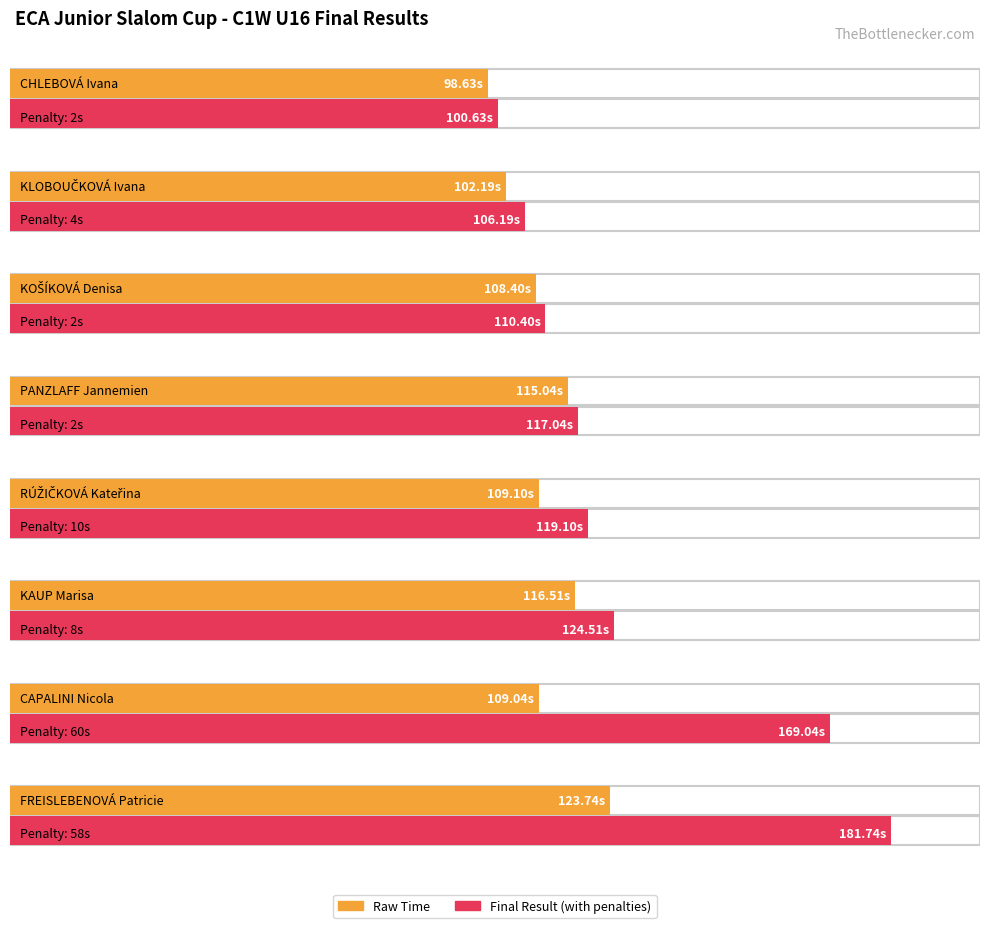

List the labels in order of Final Result value, largest first.

FREISLEBENOVÁ Patricie, CAPALINI Nicola, KAUP Marisa, RÚŽIČKOVÁ Kateřina, PANZLAFF Jannemien, KOŠÍKOVÁ Denisa, KLOBOUČKOVÁ Ivana, CHLEBOVÁ Ivana